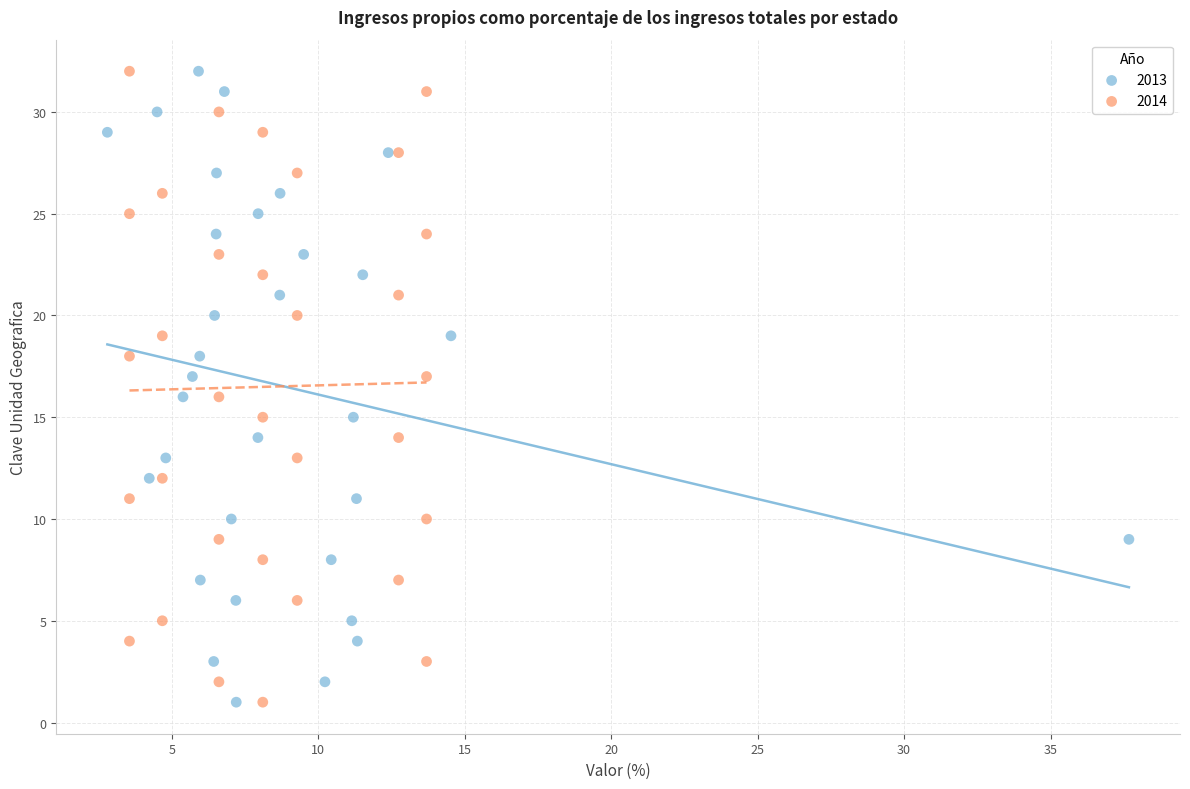

What are all the series names shown in the legend?

2013, 2014